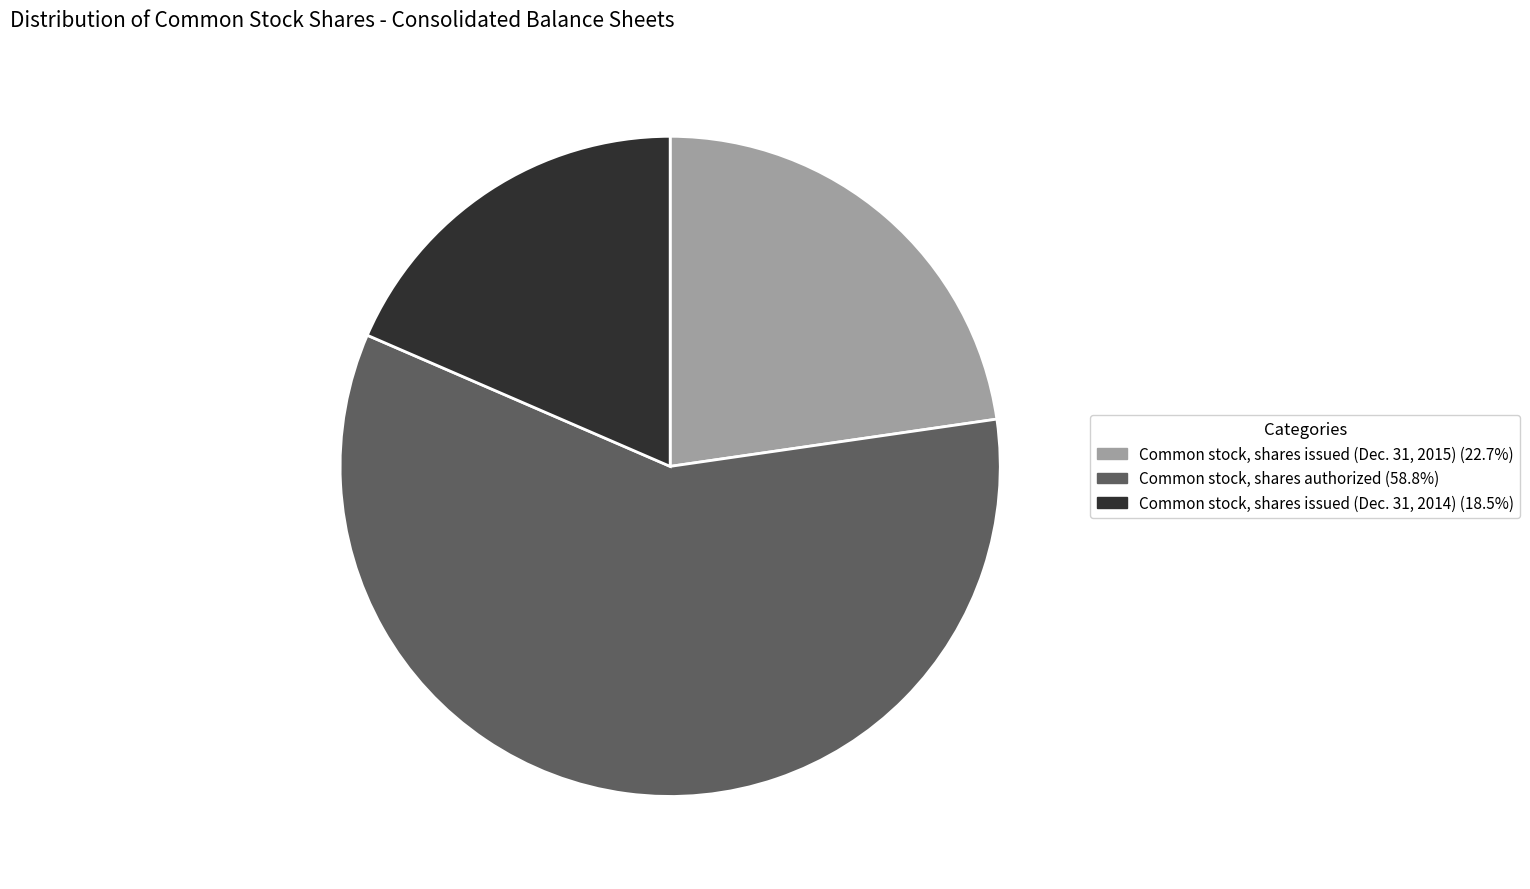

Rank the categories by value from highest to lowest.

Common stock, shares authorized, Common stock, shares issued (Dec. 31, 2015), Common stock, shares issued (Dec. 31, 2014)